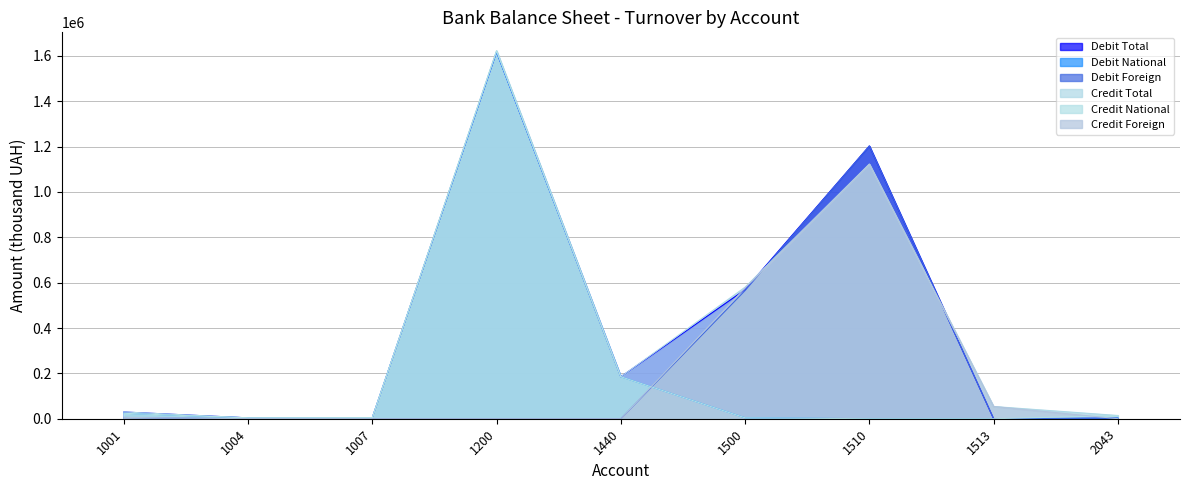

At which category does Debit National reach its first local valley?

1004